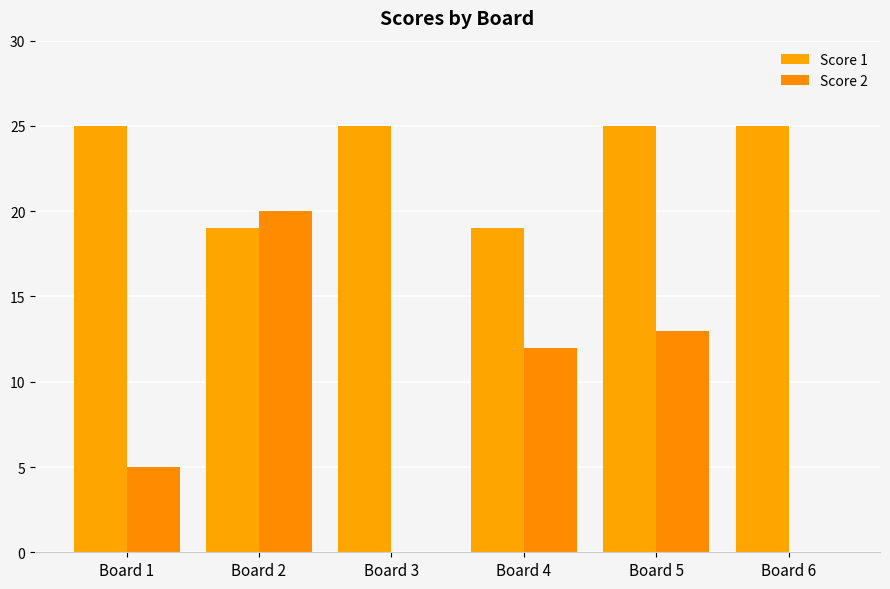

Reading left to right, what are all the values shown in this chart?

Score 1: 25	19	25	19	25	25
Score 2: 5	20	0	12	13	0